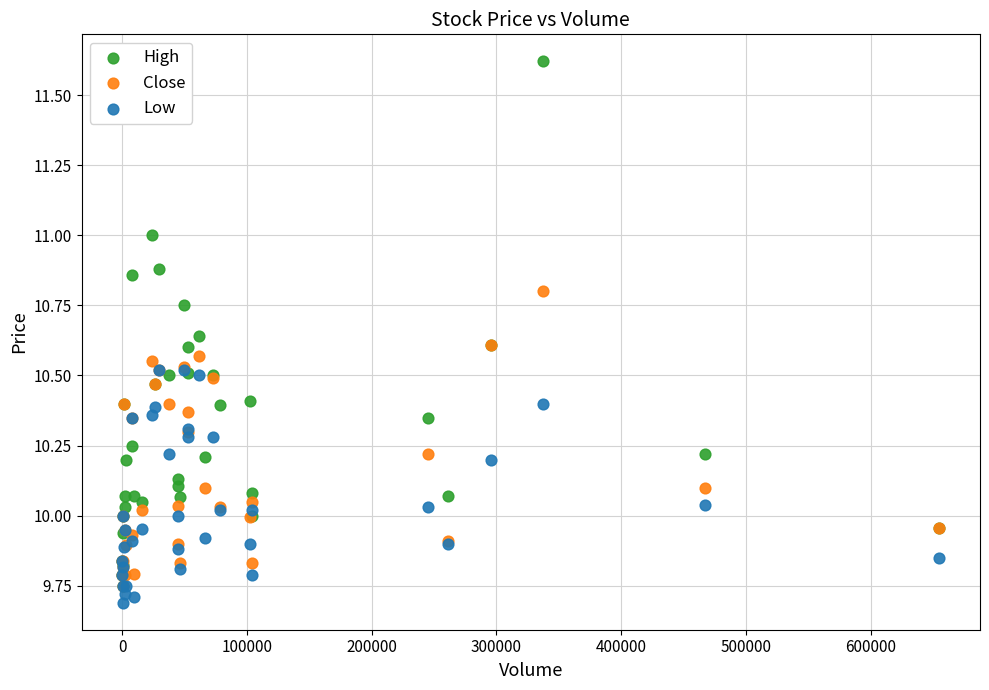

Which series has the widest spread of Y values?

High